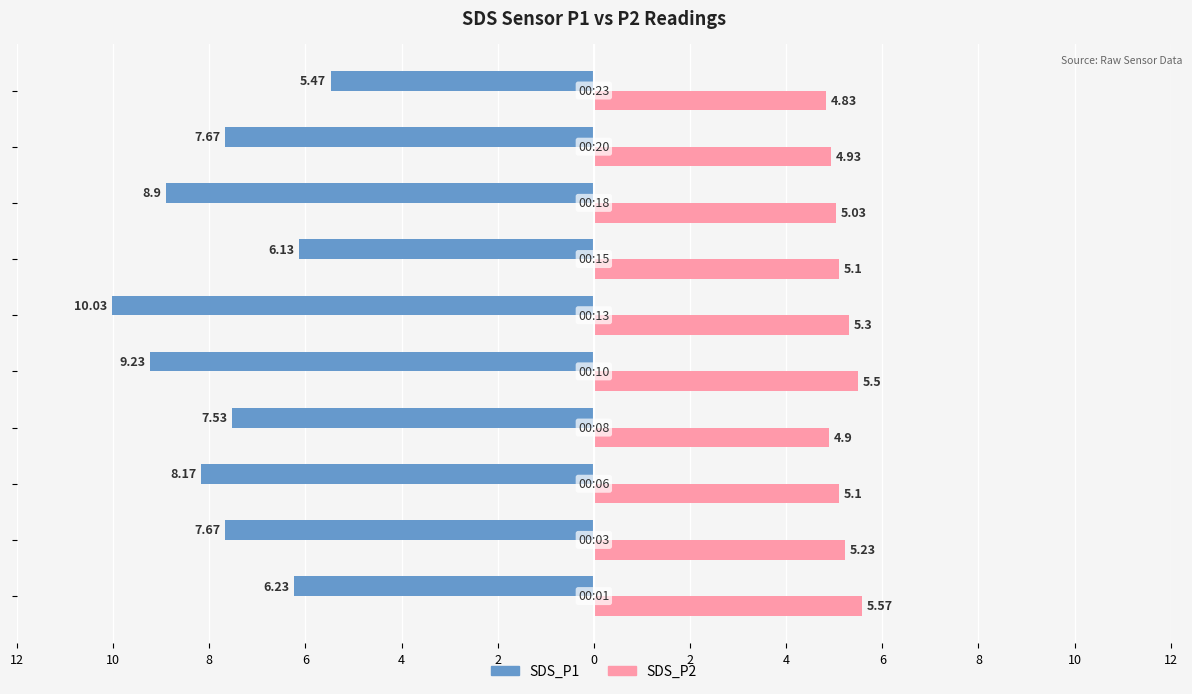

Count the number of categories in the chart.

10